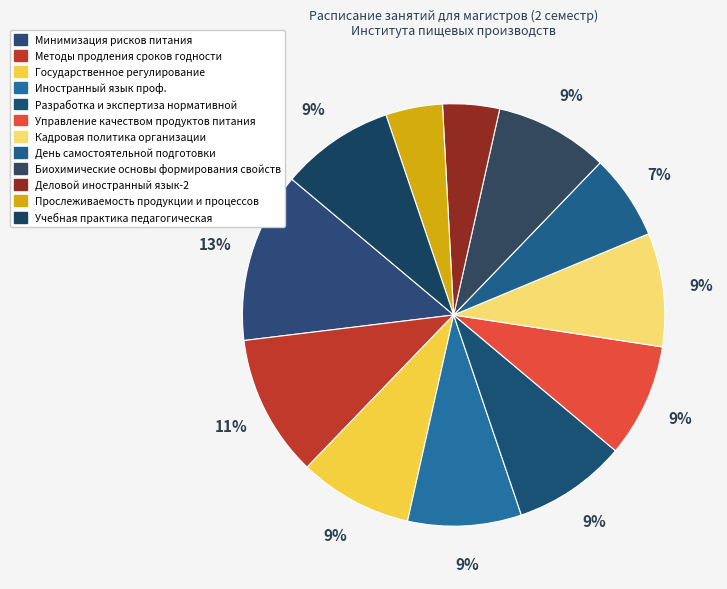

How many segments does this pie chart have?

12